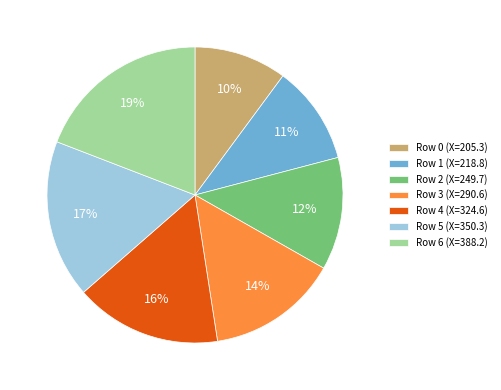

Which has a higher value, Row 0 (X=205.3) or Row 6 (X=388.2)?

Row 6 (X=388.2)